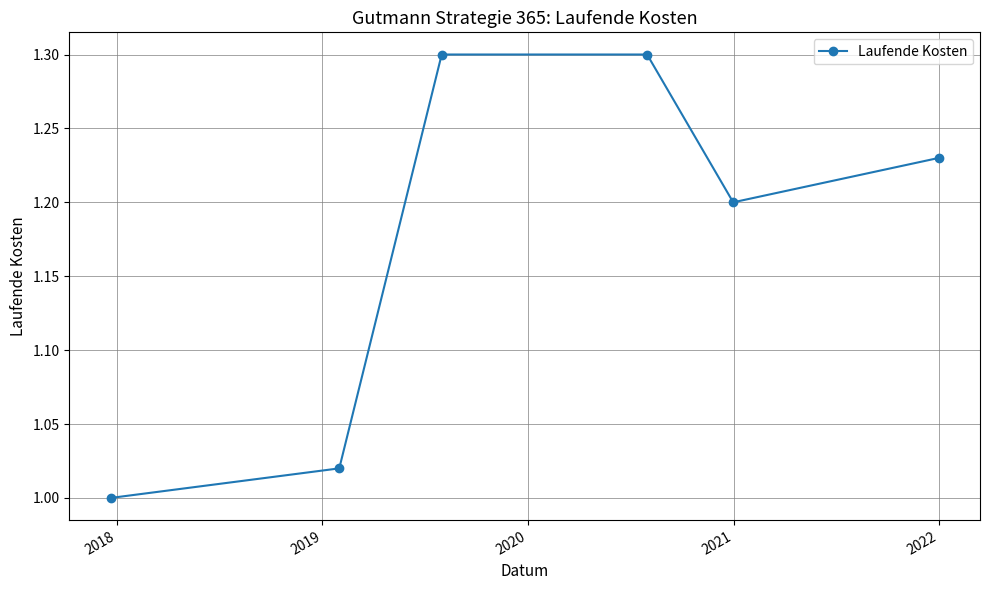

How many points are lower than both their immediate neighbors (excluding endpoints)?

1